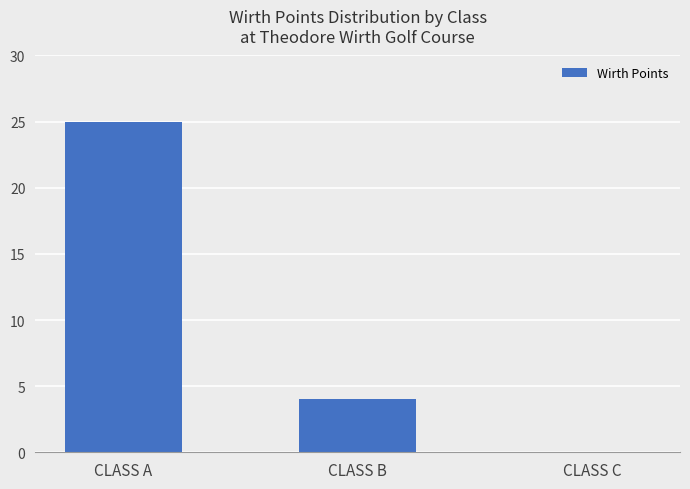

What is the maximum value shown in the chart?

25